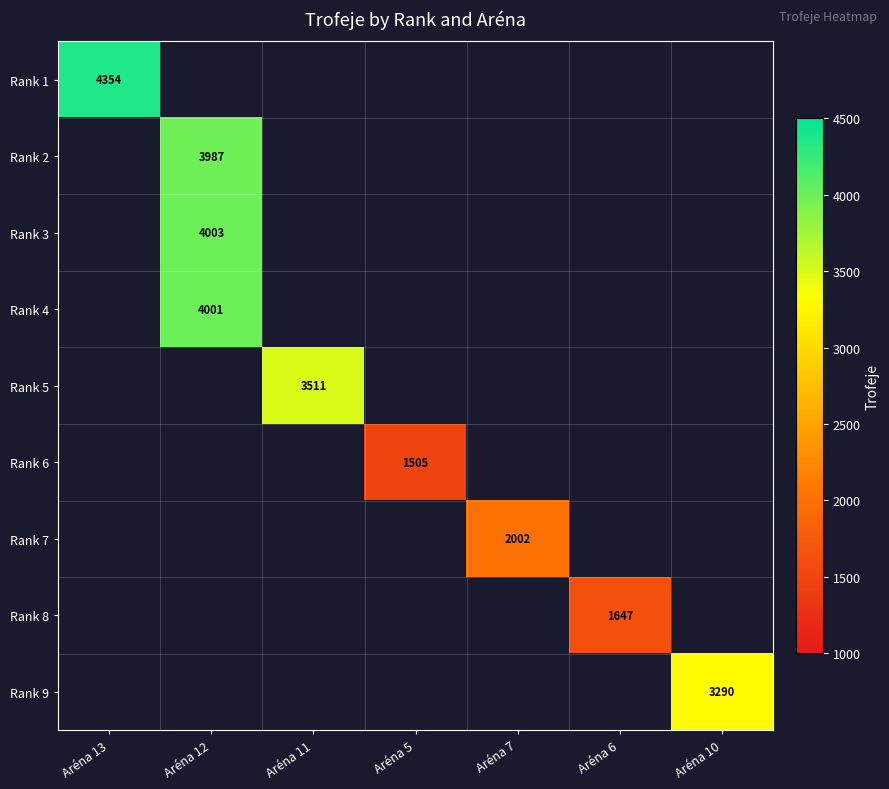

The Rank 8 series shows 2704 at Aréna 6. True or false?

False